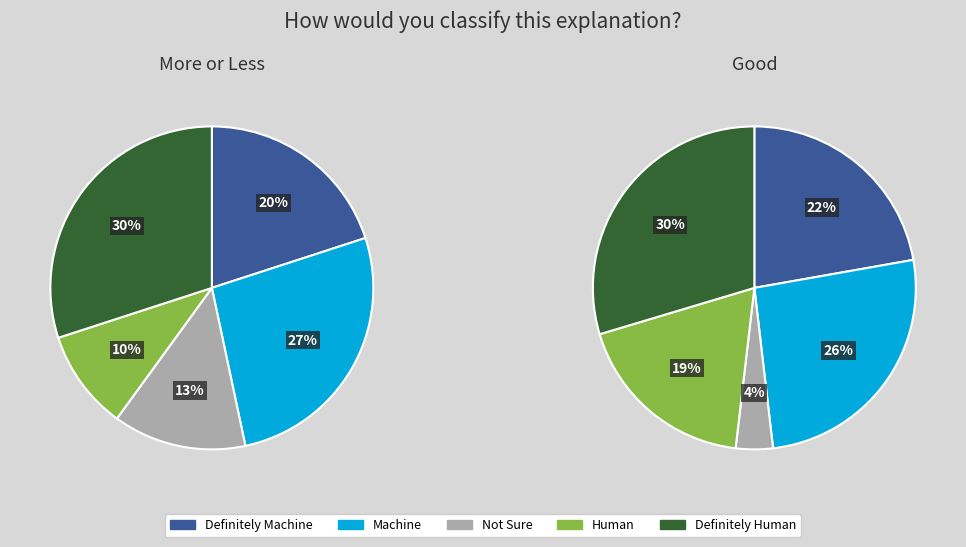

Is there a majority slice in this chart?

No